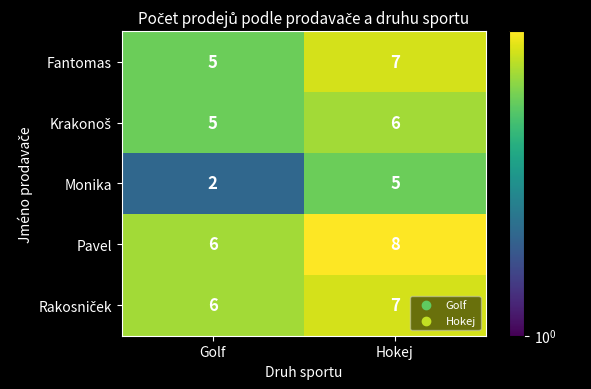

What is the sum of the Pavel values at Golf and Hokej?

14